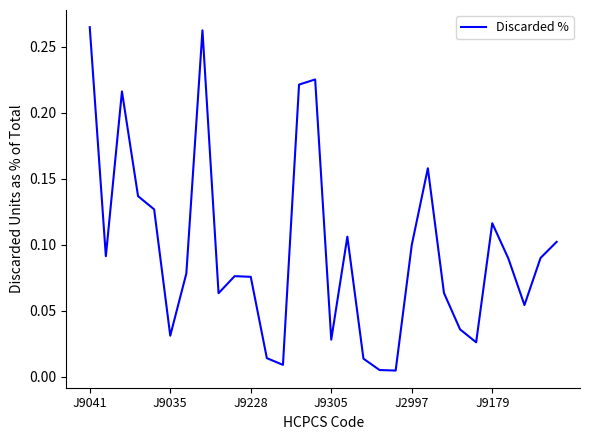

What is the sum of all values?

2.9